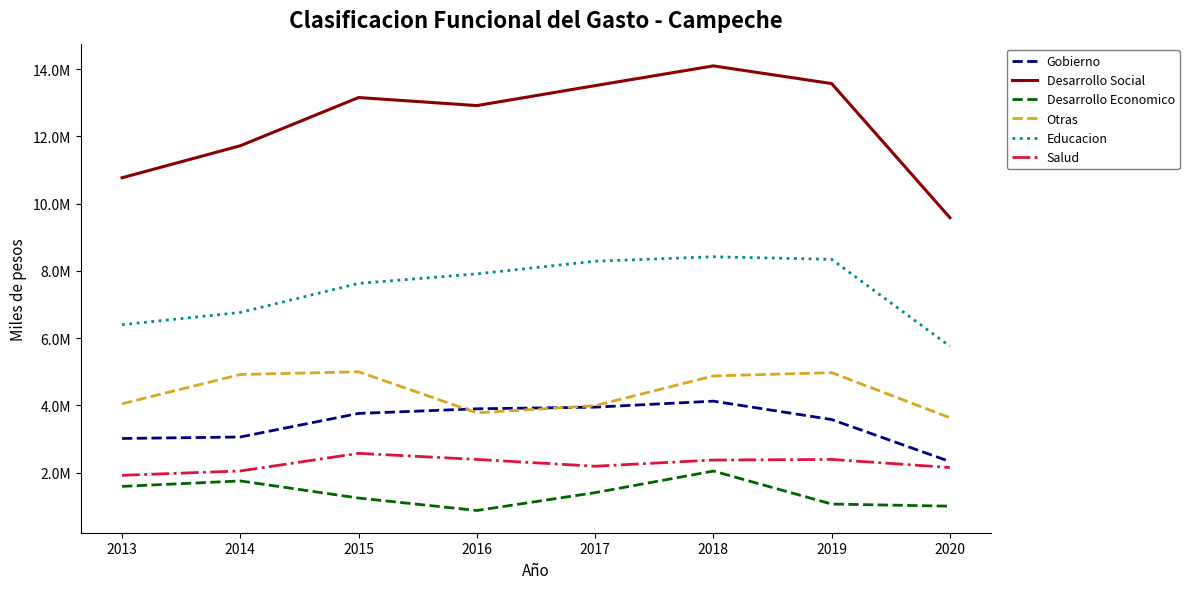

What is the total value across all series at 2018?

35952510